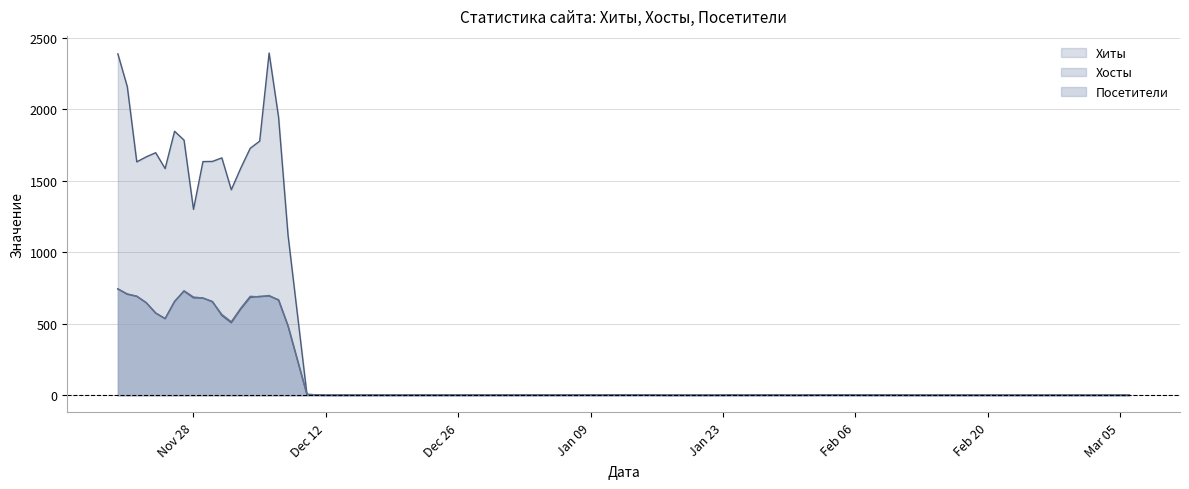

At how many categories does at least one series exceed 272?

19